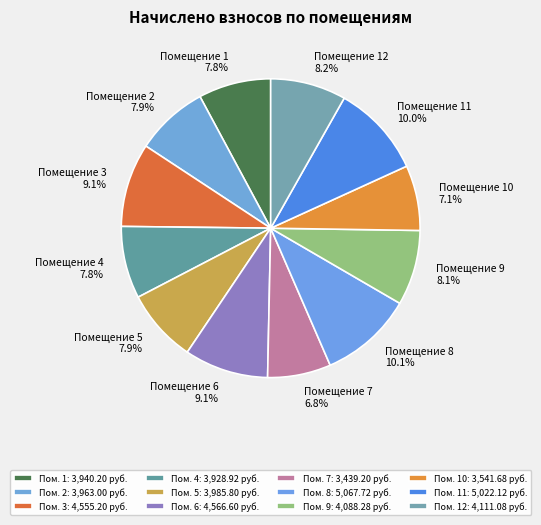

Does any single category account for the majority?

No